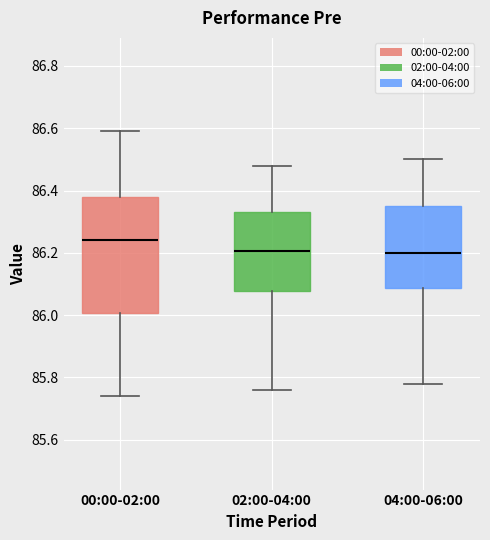

Where is the lower edge of the box for 04:00-06:00 on the y-axis? The values are not printed on the chart, so give them approximately, as read against the axis.

86.08